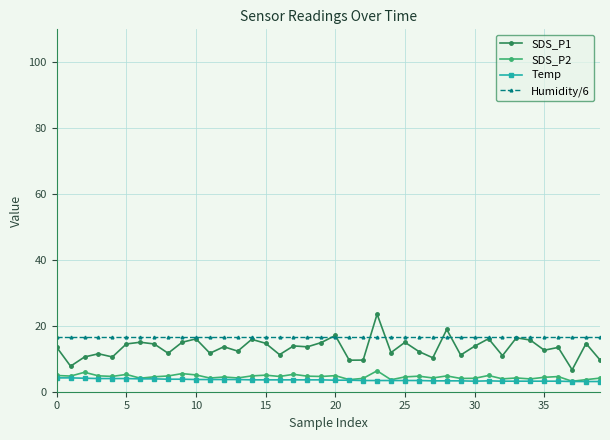

What is the greatest value displayed?

23.6